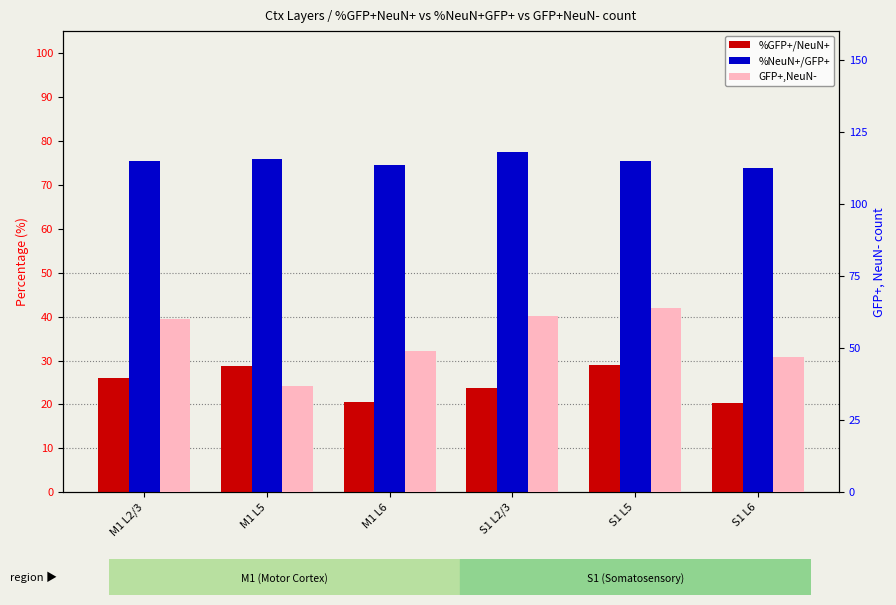

Reading right to left, what are all the values shown in this chart?

%GFP+/NeuN+: 20.4	29.0	23.6	20.7	28.7	26.0
%NeuN+/GFP+: 73.9	75.3	77.5	74.4	75.8	75.4
GFP+,NeuN-: 47.0	64.0	61.0	49.0	37.0	60.0